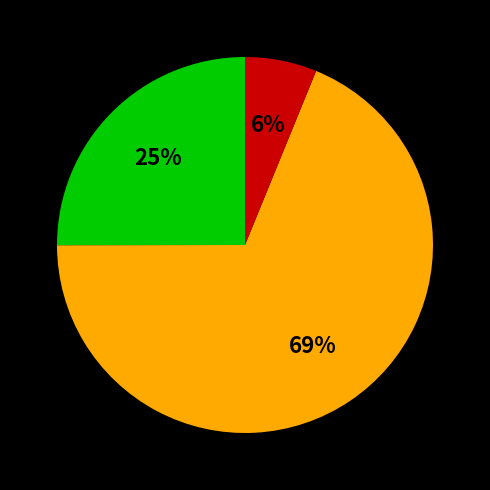

To the nearest percent, what is the difference between the largest and smallest slice percentages?

63%